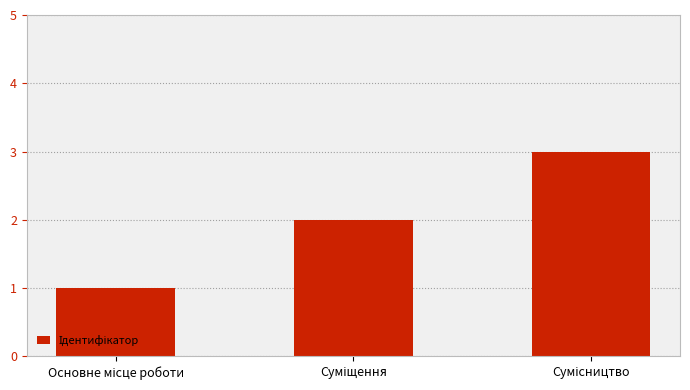

How many data points does each series have?

3